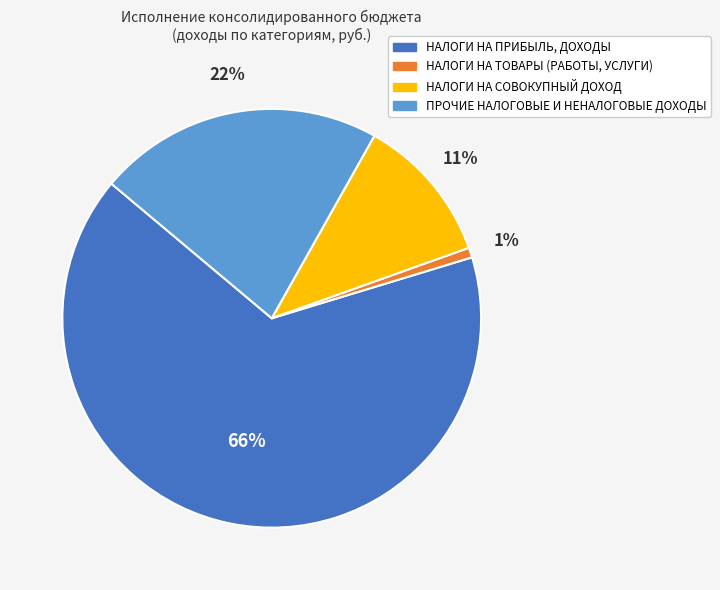

Which slice represents more than half of the pie?

НАЛОГИ НА ПРИБЫЛЬ, ДОХОДЫ